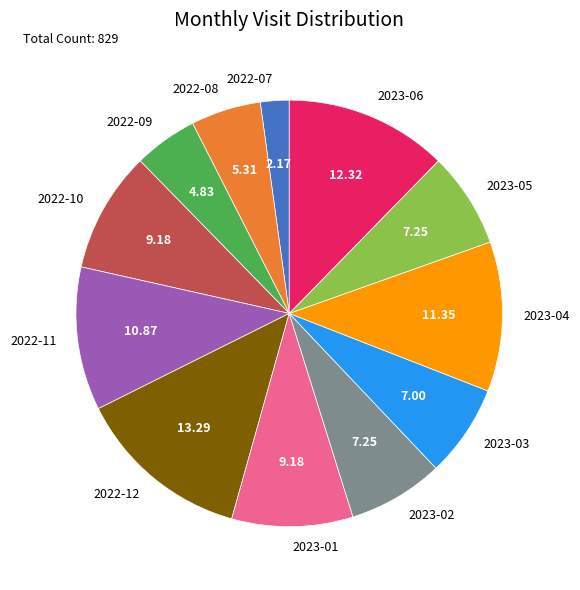

What is the largest slice in the pie chart?

2022-12